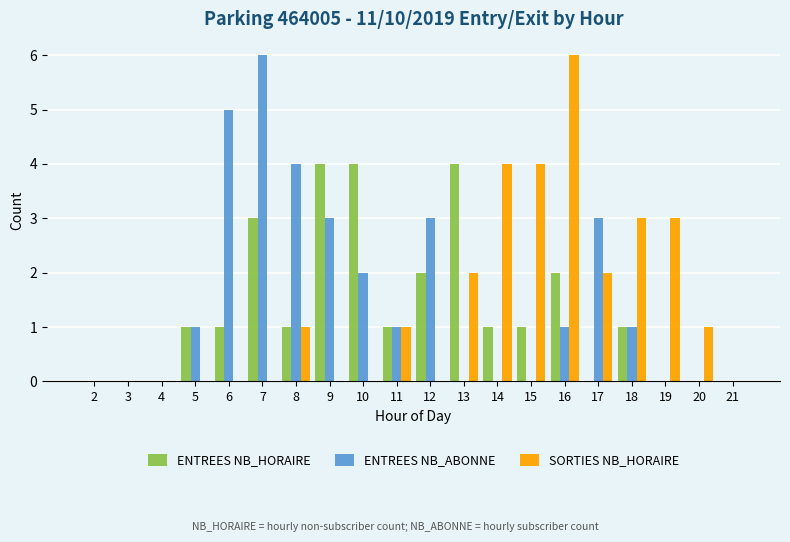

What are all the series names shown in the legend?

ENTREES NB_HORAIRE, ENTREES NB_ABONNE, SORTIES NB_HORAIRE